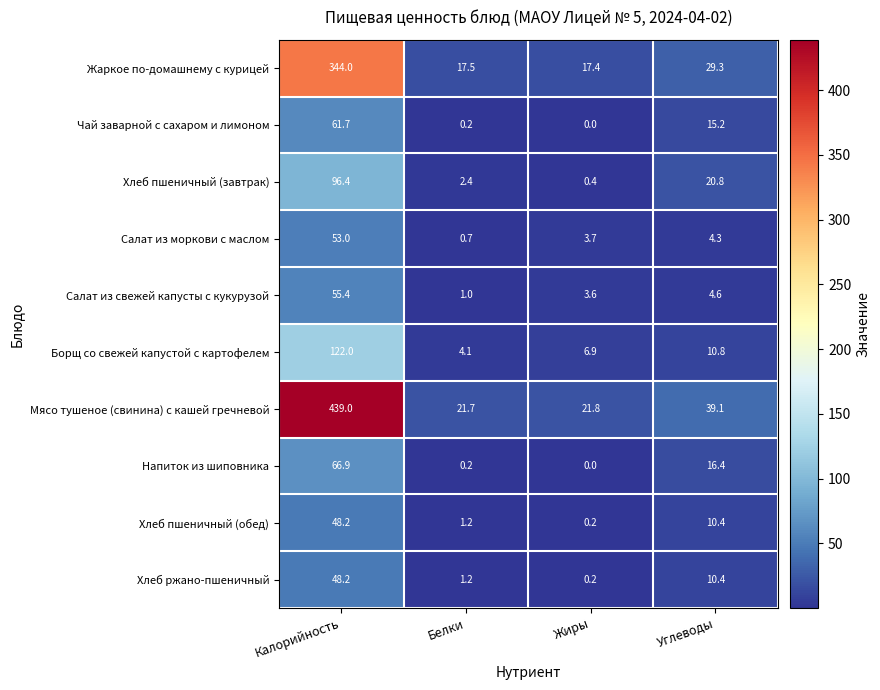

Rank the categories by Борщ со свежей капустой с картофелем value from highest to lowest.

Калорийность, Углеводы, Жиры, Белки